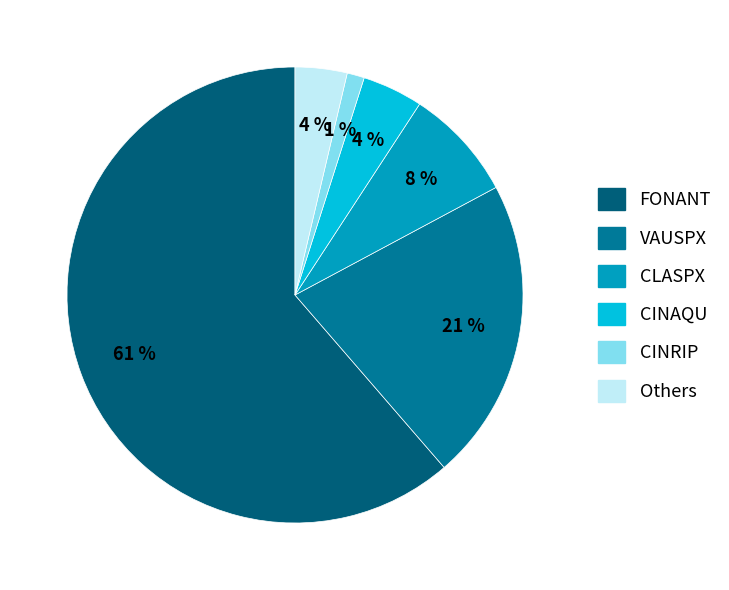

Is there any slice that represents more than half of the pie?

Yes